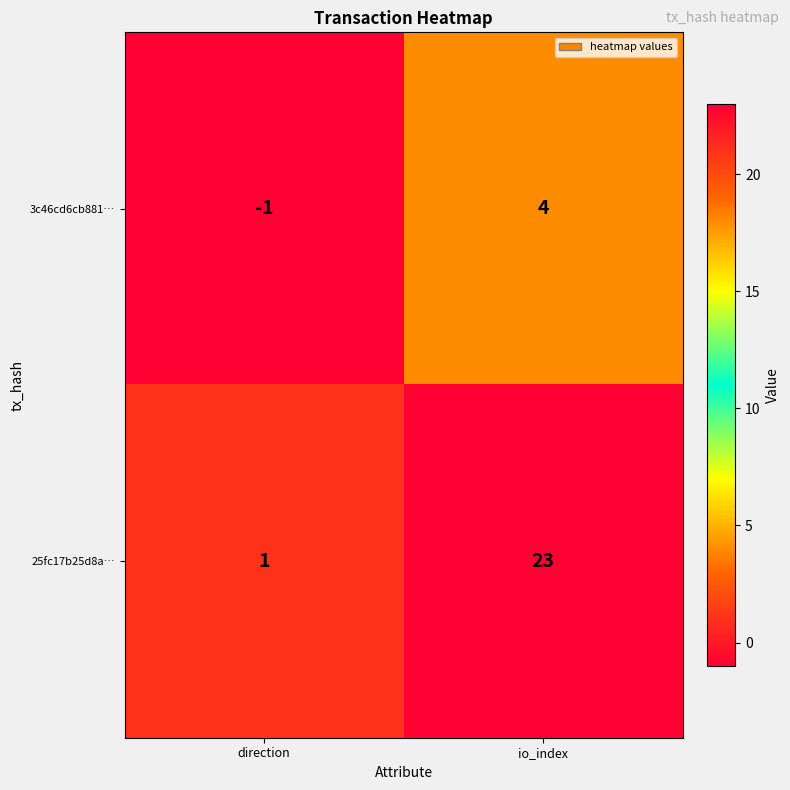

True or false: 3c46cd6cb881… has a value of 0 at direction.

False